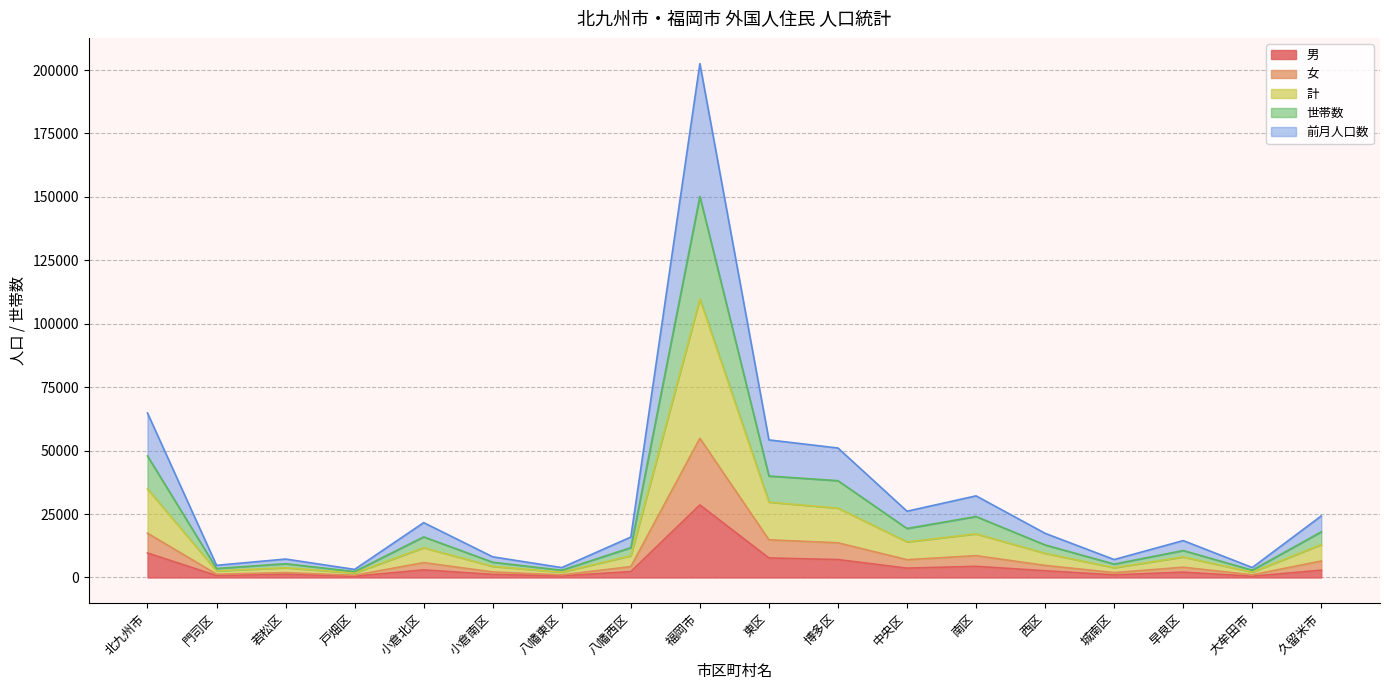

Where does the 世帯数 series first go above 12830?

北九州市